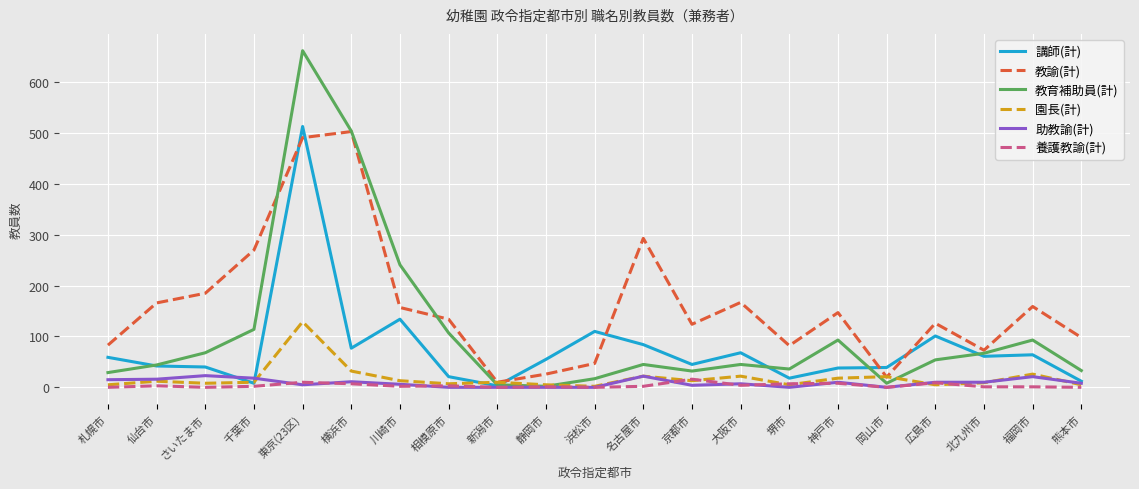

What is the difference between the maximum and minimum values in the 講師(計) series?

510